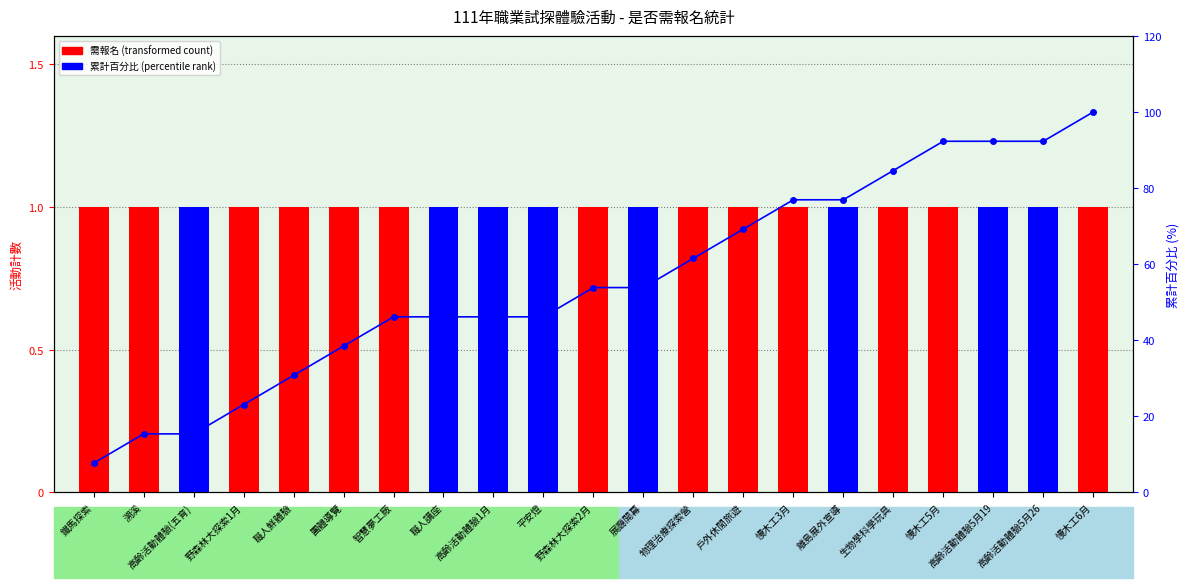

Reading left to right, list all the values displayed in this chart.

需報名: 鐵馬探索=1.0	溯溪=1.0	高齡活動體驗(五育)=0.0	野森林大探索1月=1.0	職人鮮體驗=1.0	團體導覽=1.0	智慧夢工廠=1.0	職人講座=0.0	高齡活動體驗1月=0.0	平安燈=0.0	野森林大探索2月=1.0	展廳開幕=0.0	物理治療探索營=1.0	戶外休閒旅遊=1.0	慢木工3月=1.0	離島展外宣導=0.0	生物學科學玩具=1.0	慢木工5月=1.0	高齡活動體驗5月19=0.0	高齡活動體驗5月26=0.0	慢木工6月=1.0
不需報名: 鐵馬探索=0.0	溯溪=0.0	高齡活動體驗(五育)=1.0	野森林大探索1月=0.0	職人鮮體驗=0.0	團體導覽=0.0	智慧夢工廠=0.0	職人講座=1.0	高齡活動體驗1月=1.0	平安燈=1.0	野森林大探索2月=0.0	展廳開幕=1.0	物理治療探索營=0.0	戶外休閒旅遊=0.0	慢木工3月=0.0	離島展外宣導=1.0	生物學科學玩具=0.0	慢木工5月=0.0	高齡活動體驗5月19=1.0	高齡活動體驗5月26=1.0	慢木工6月=0.0
累計百分比: 鐵馬探索=7.7	溯溪=15.4	高齡活動體驗(五育)=15.4	野森林大探索1月=23.1	職人鮮體驗=30.8	團體導覽=38.5	智慧夢工廠=46.2	職人講座=46.2	高齡活動體驗1月=46.2	平安燈=46.2	野森林大探索2月=53.8	展廳開幕=53.8	物理治療探索營=61.5	戶外休閒旅遊=69.2	慢木工3月=76.9	離島展外宣導=76.9	生物學科學玩具=84.6	慢木工5月=92.3	高齡活動體驗5月19=92.3	高齡活動體驗5月26=92.3	慢木工6月=100.0